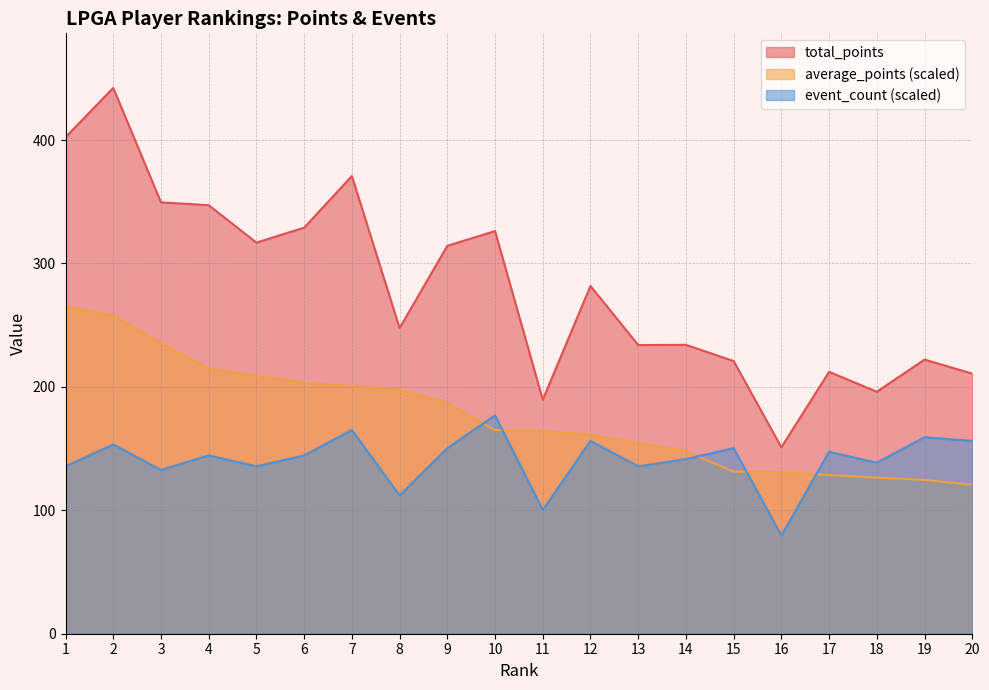

Reading left to right, transcribe all the data shown in this chart.

total_points: 1=402.3	2=442.3	3=349.5	4=347.2	5=316.9	6=329.0	7=370.9	8=247.7	9=314.3	10=326.2	11=189.6	12=281.8	13=233.9	14=234.1	15=220.9	16=151.1	17=212.2	18=196.1	19=222.1	20=210.8
average_points: 1=265.4	2=257.8	3=235.6	4=215.0	5=208.9	6=203.5	7=200.8	8=197.7	9=186.8	10=165.0	11=164.4	12=161.3	13=154.4	14=148.0	15=131.3	16=131.0	17=128.6	18=126.5	19=124.6	20=120.7
event_count: 1=135.6	2=153.3	3=132.7	4=144.5	5=135.6	6=144.5	7=165.1	8=112.0	9=150.4	10=176.9	11=100.2	12=156.3	13=135.6	14=141.5	15=150.4	16=79.6	17=147.4	18=138.6	19=159.2	20=156.3